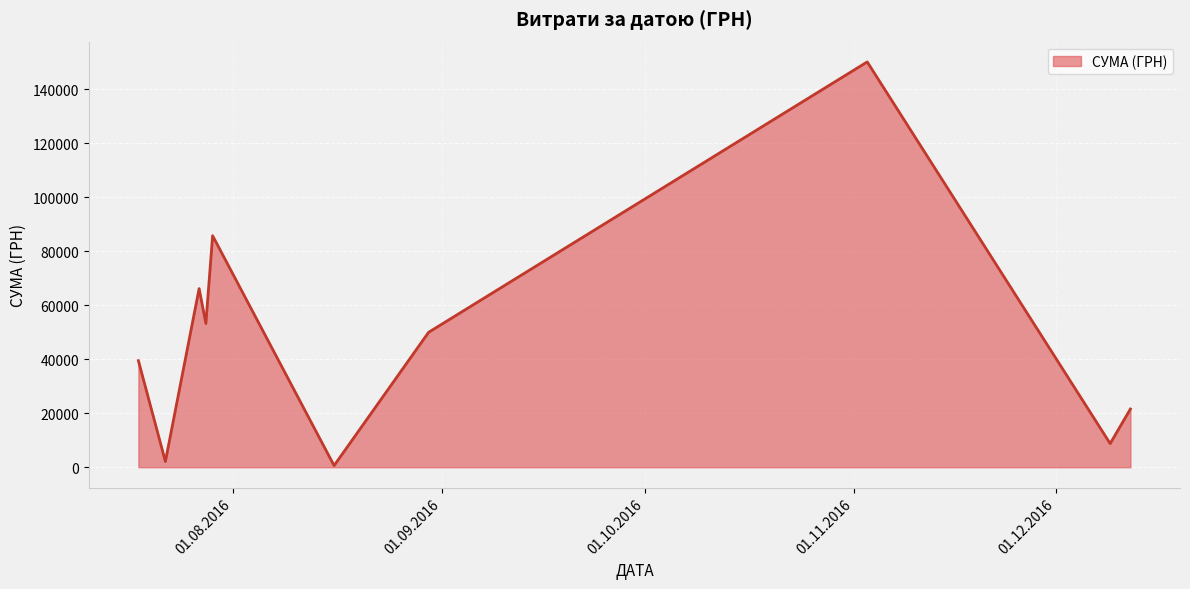

What is the maximum value shown in the chart?

150216.7